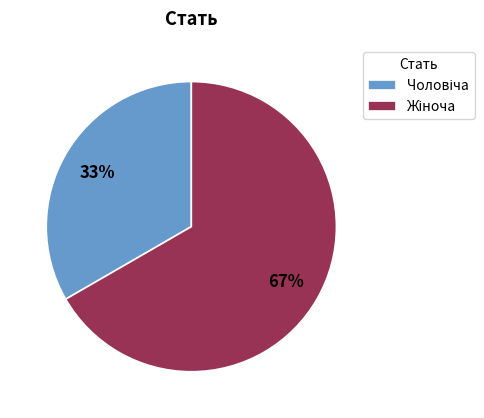

To the nearest percent, what is the average slice percentage?

50%